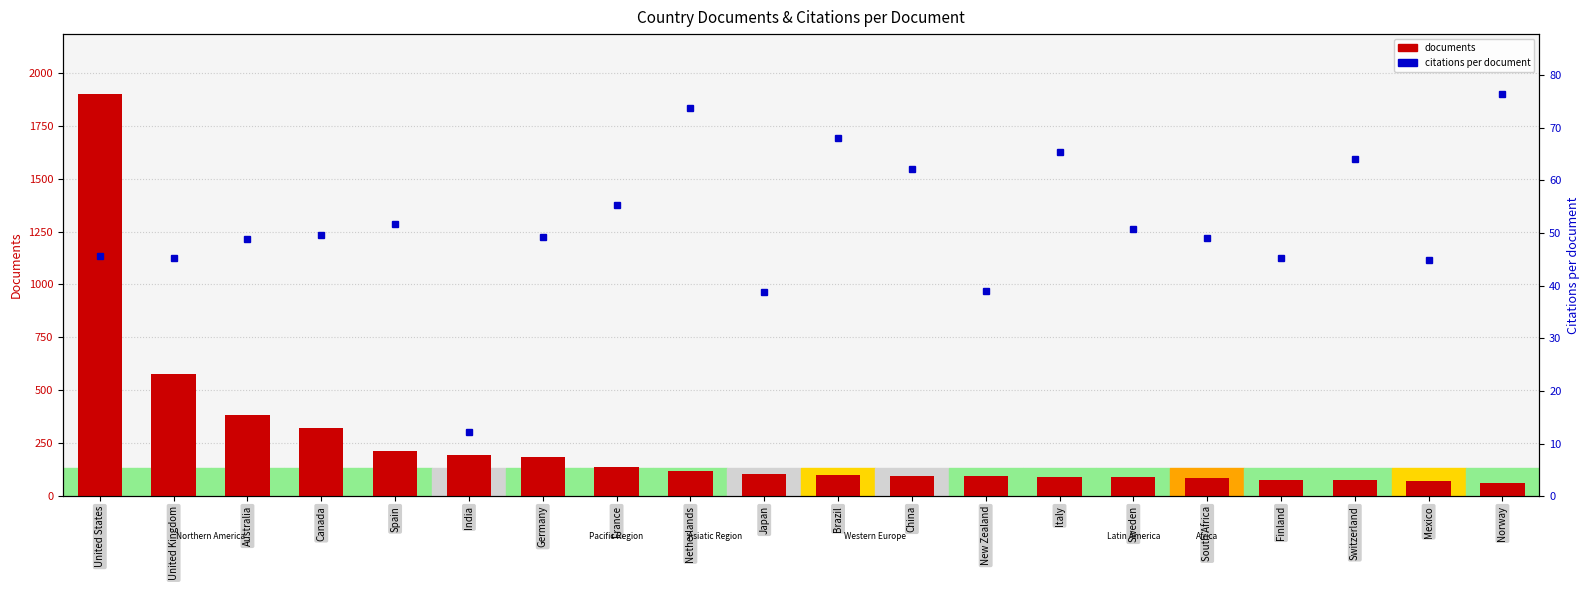

The value of citations per document at Australia is 9.9. True or false?

False